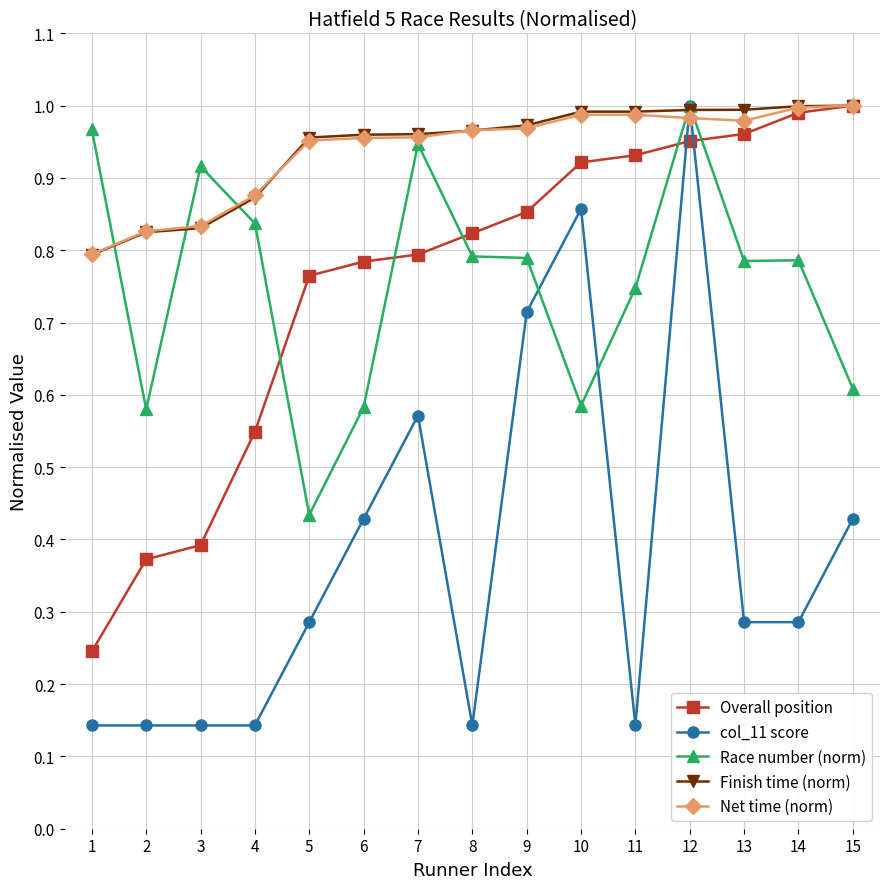

How many lines are shown in the chart?

5